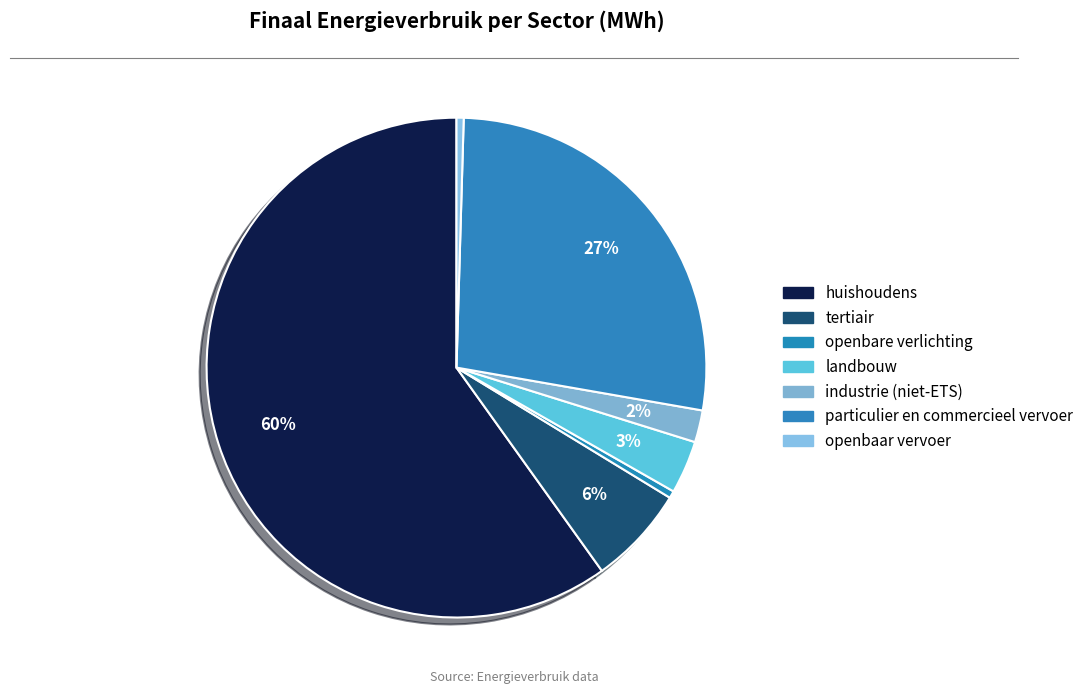

Do particulier en commercieel vervoer and openbare verlichting together represent more than half of the pie?

No